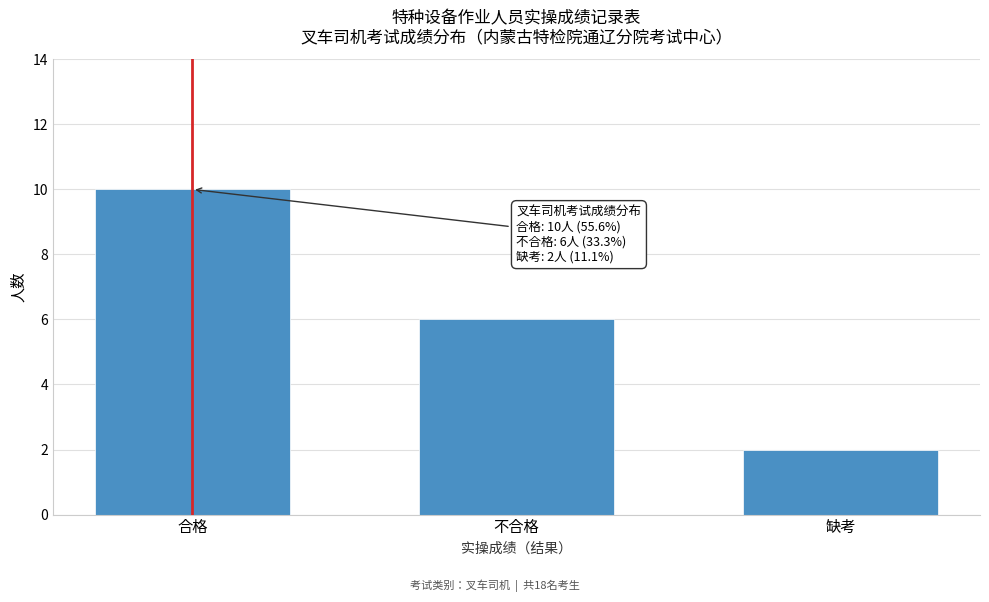

Reading left to right, what are all the values shown in this chart?

合格=10	不合格=6	缺考=2